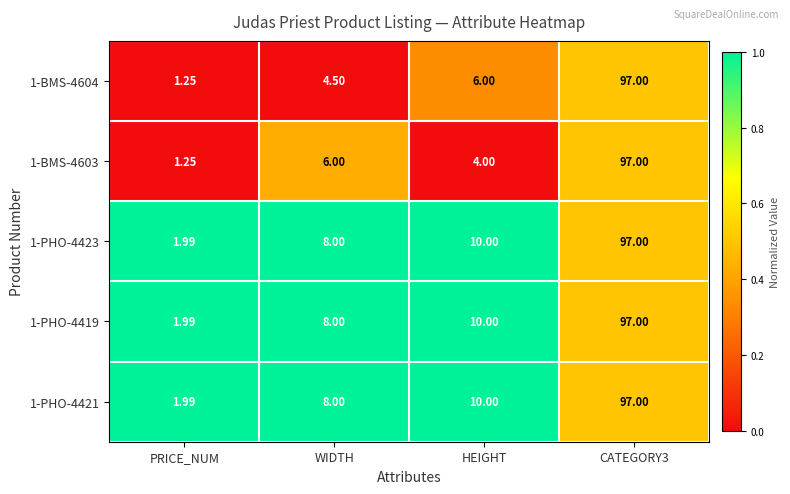

Which category has the lowest value in the 1-BMS-4603 series?

PRICE_NUM